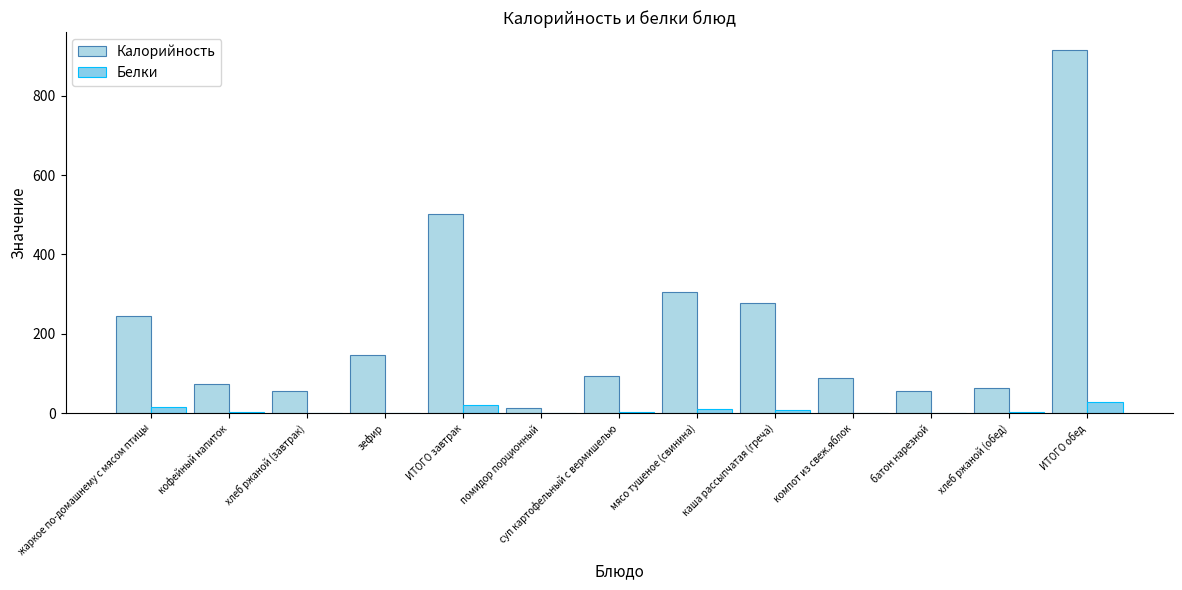

Is it true that Белки equals 1.5 at батон нарезной?

True